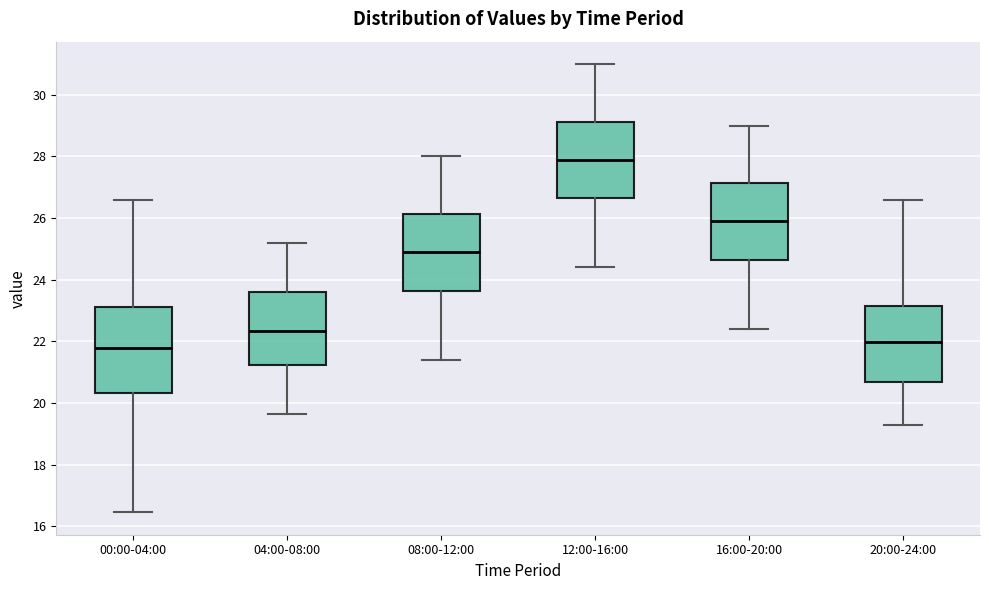

Which box has the lowest median line?

00:00-04:00